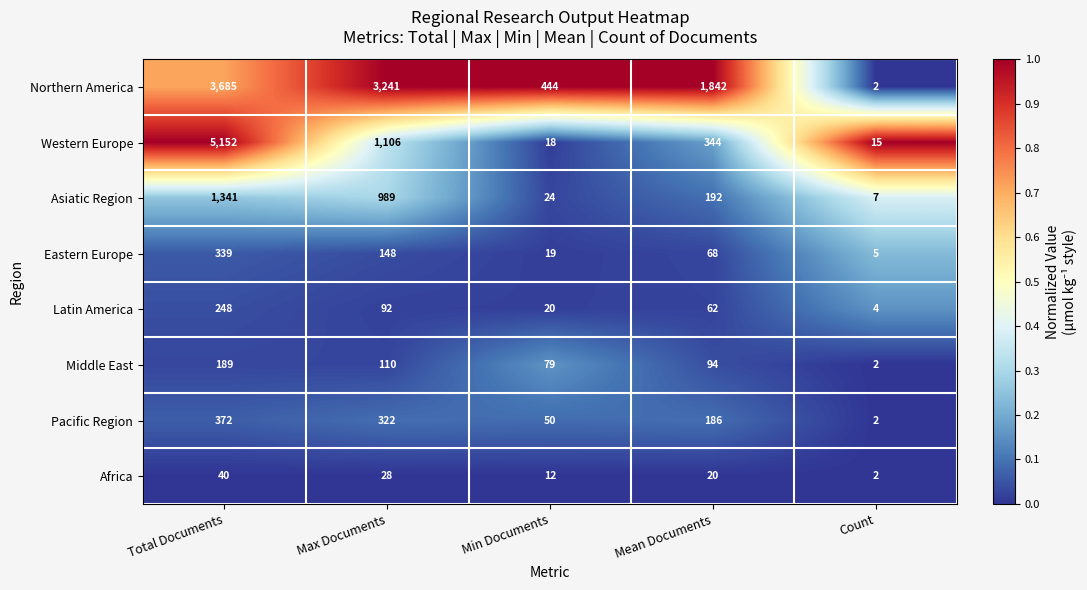

Between Max Documents and Count, which series saw the biggest shift?

Northern America